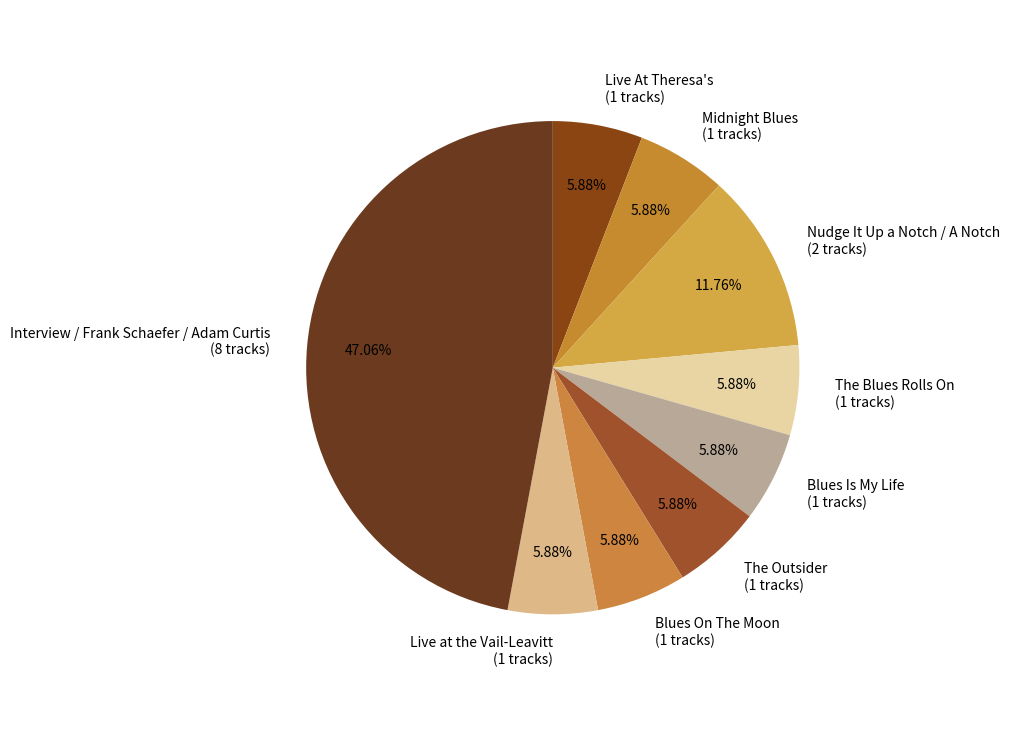

Which category has the biggest portion of the pie?

Interview / Frank Schaefer / Adam Curtis